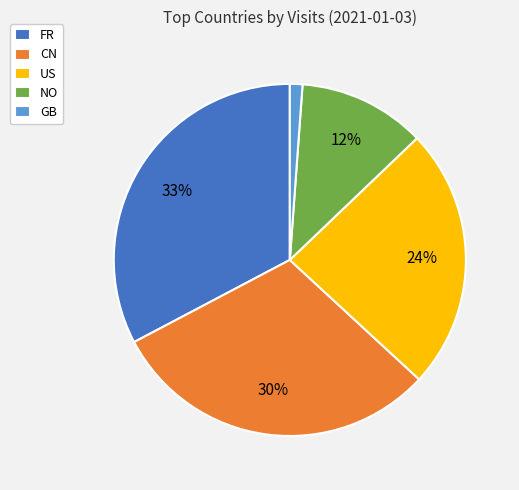

Is the sum of GB and NO greater than half?

No